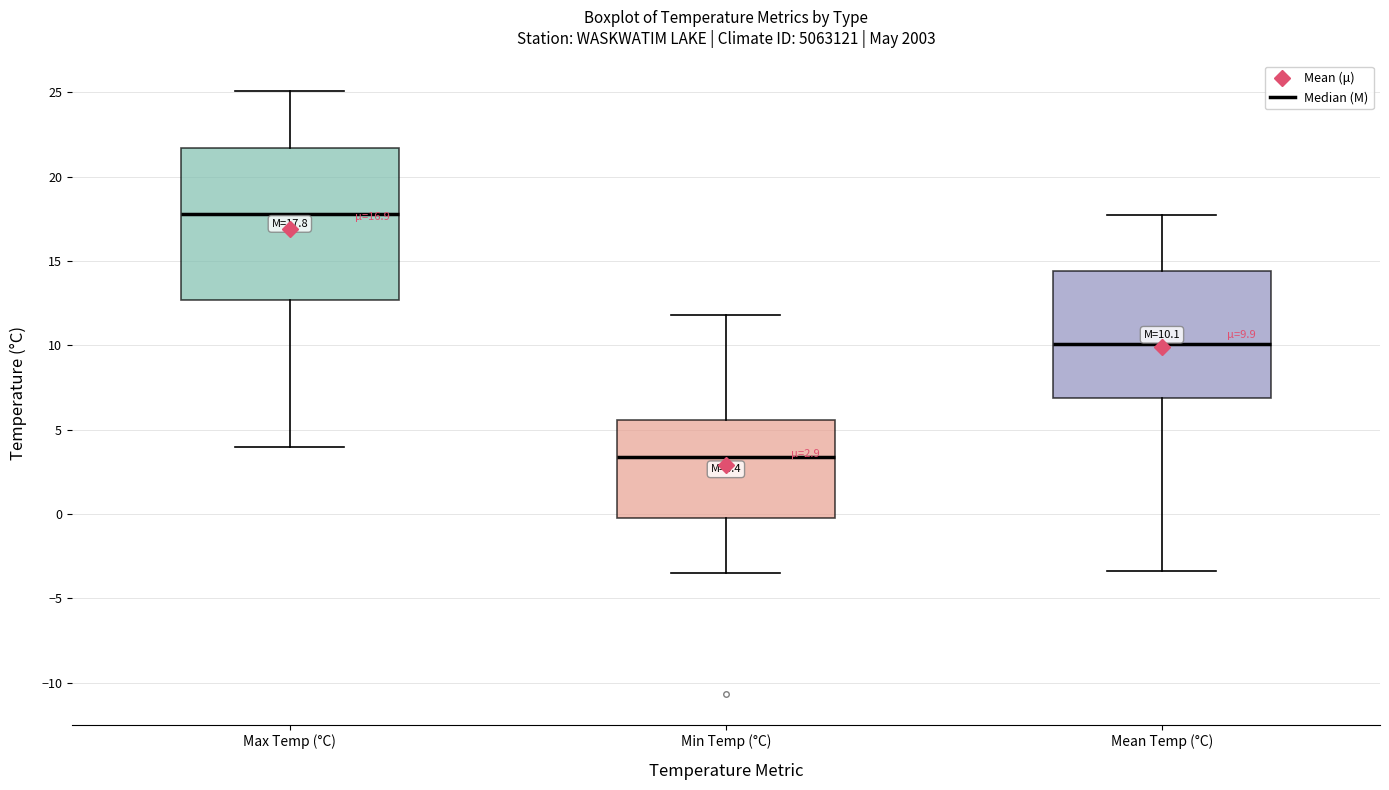

Which box is the tallest, from its lower edge to its upper edge?

Max Temp (°C)